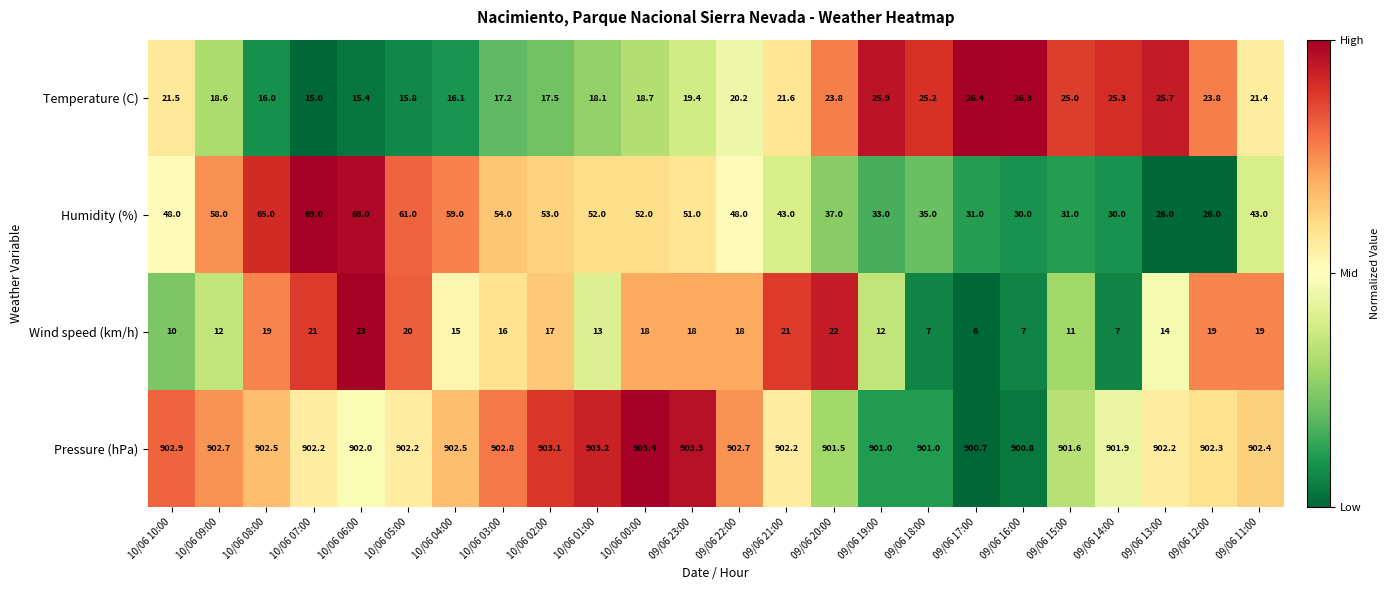

At which label does Wind speed (km/h) reach its peak?

10/06 06:00